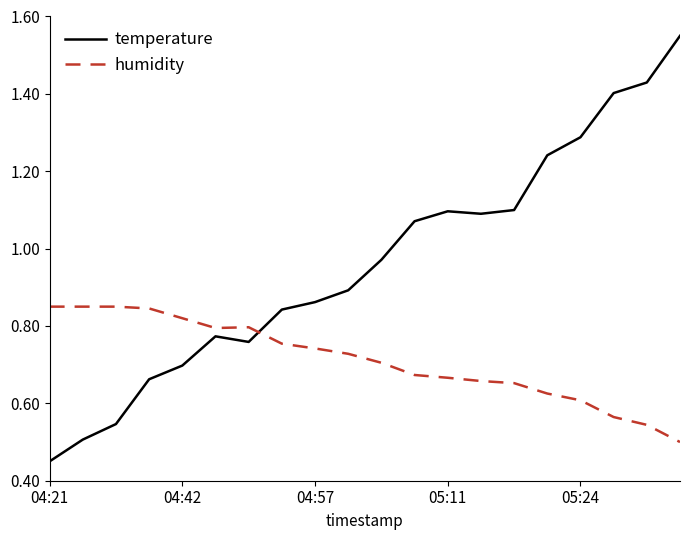

Which series has the largest total across all categories?

temperature